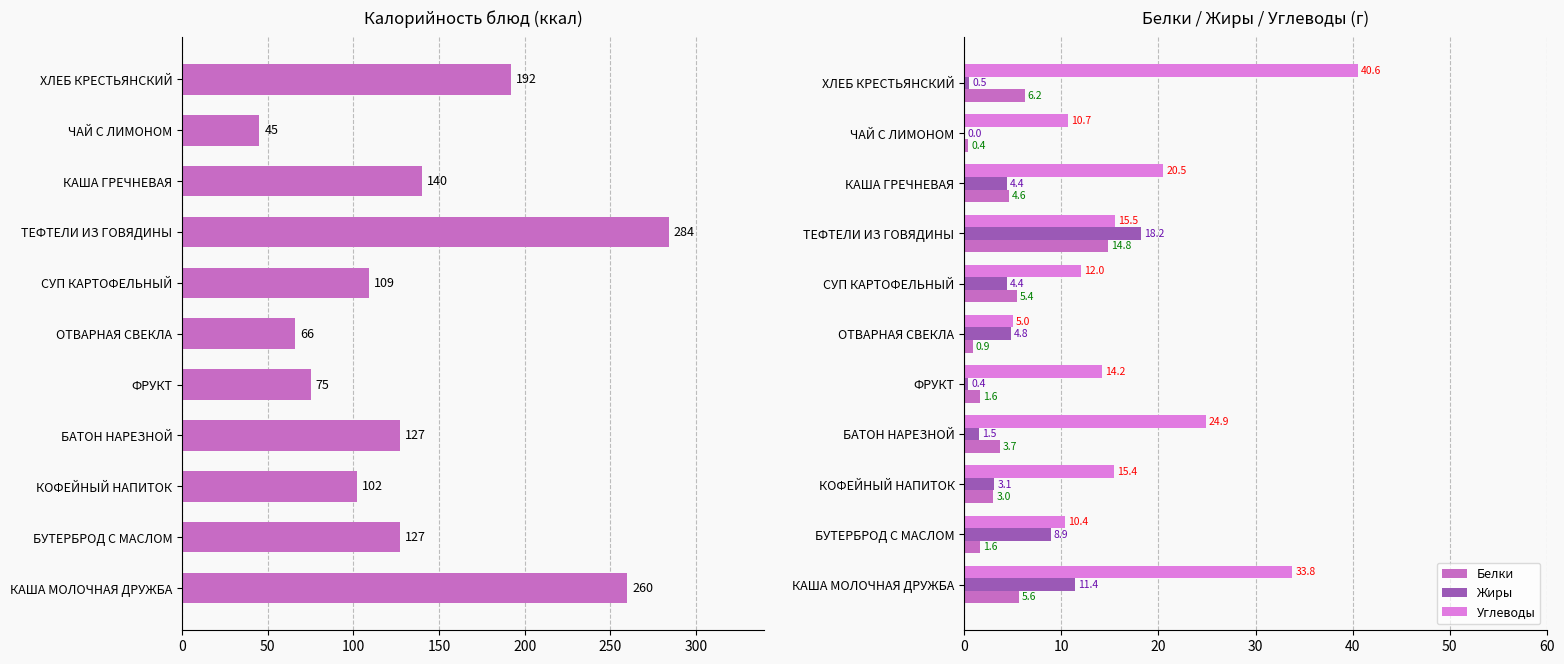

What is the sum of the Белки values at КАША МОЛОЧНАЯ ДРУЖБА and БУТЕРБРОД С МАСЛОМ?

7.2